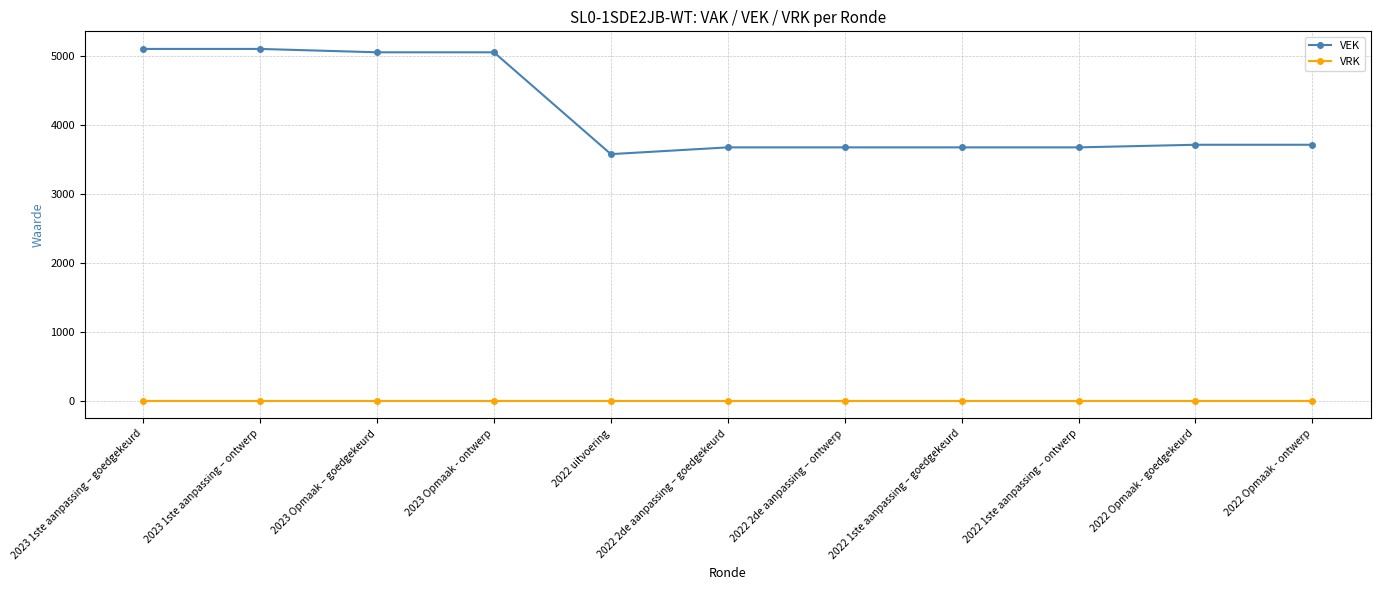

The VEK series shows 3581 at 2022 uitvoering. True or false?

True